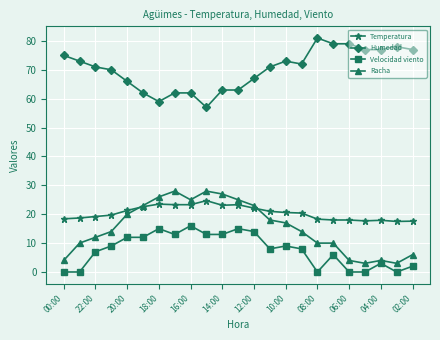

How many lines are shown in the chart?

4